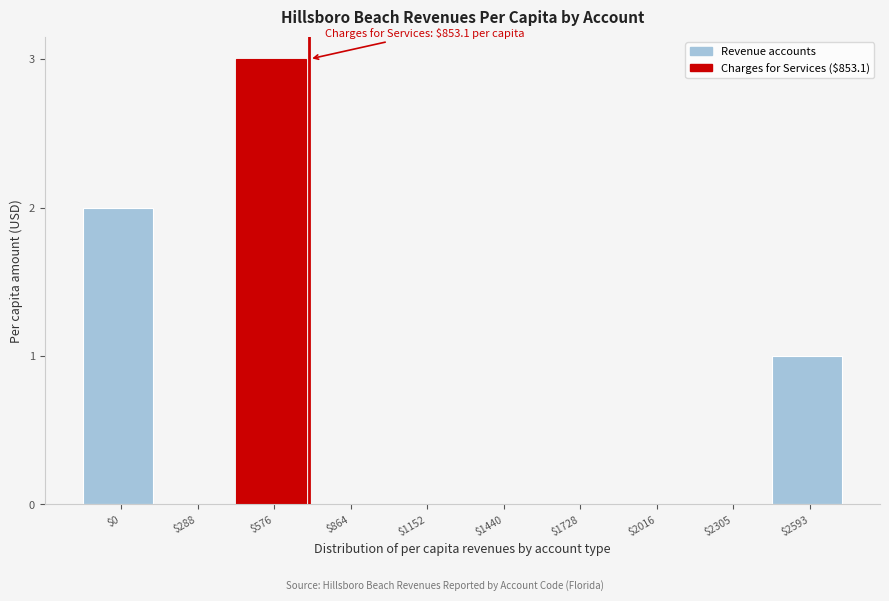

Is it true that the value at $1728 is 0?

True